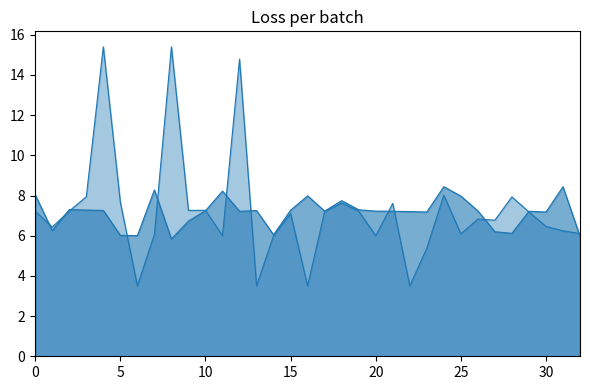

How many data points in Price 2 are above 7?

17